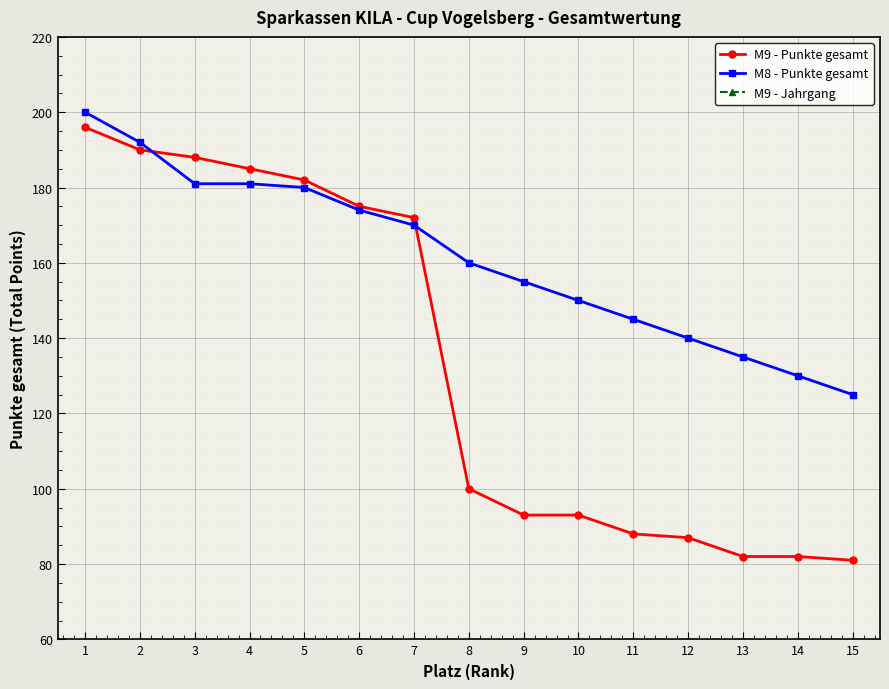

Which series has the largest total across all categories?

M9 - Jahrgang